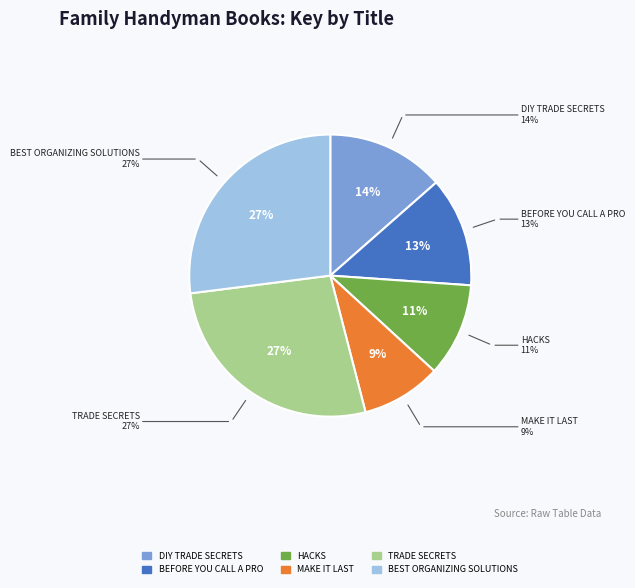

Is there a majority slice in this chart?

No